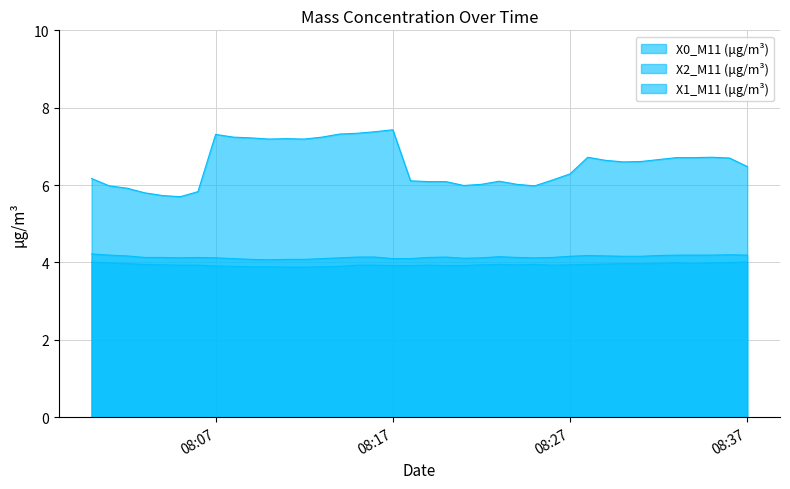

Does the chart have visible grid lines?

Yes